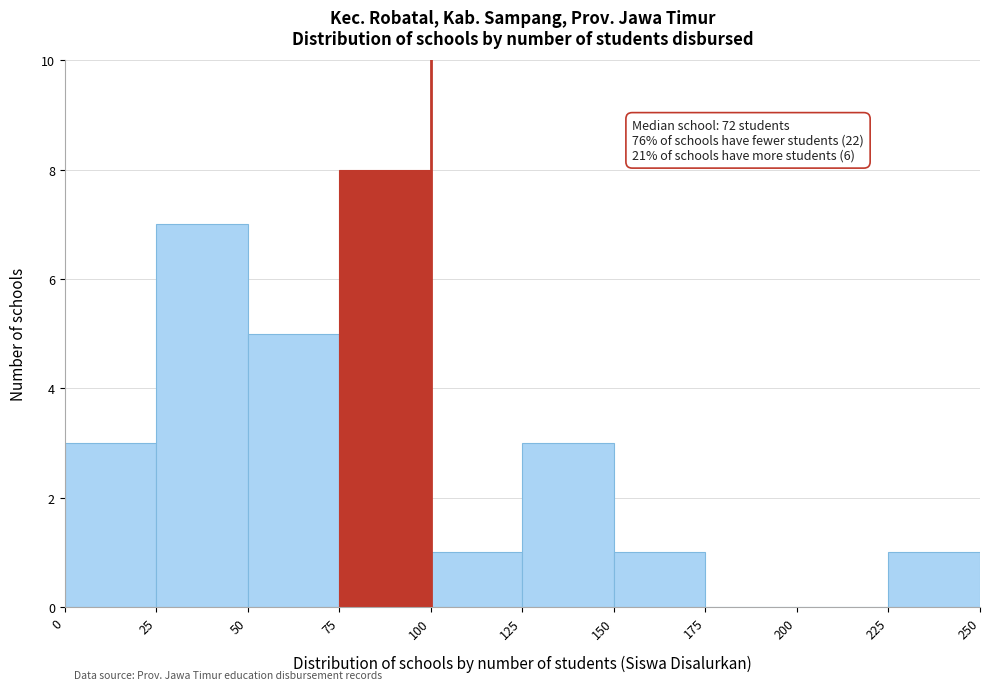

Which range on the x-axis has the tallest bar?

75 to 100